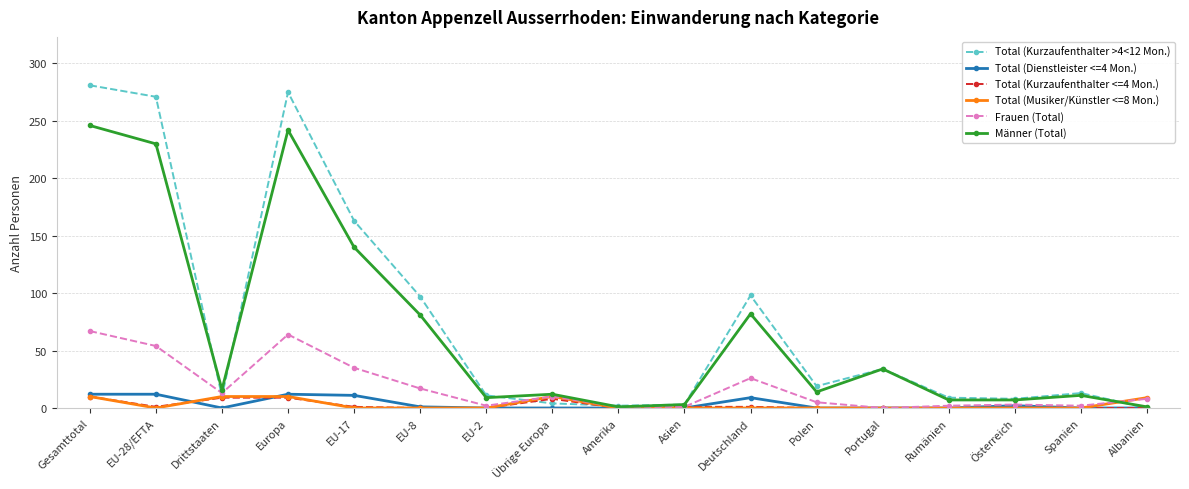

What is the label of the 6th point from the right?

Polen